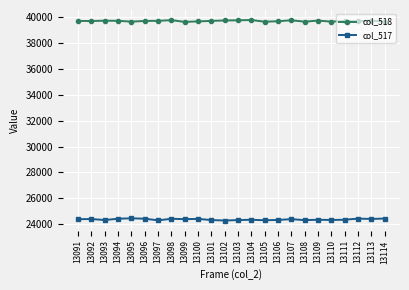

At how many categories does at least one series exceed 35092?

24